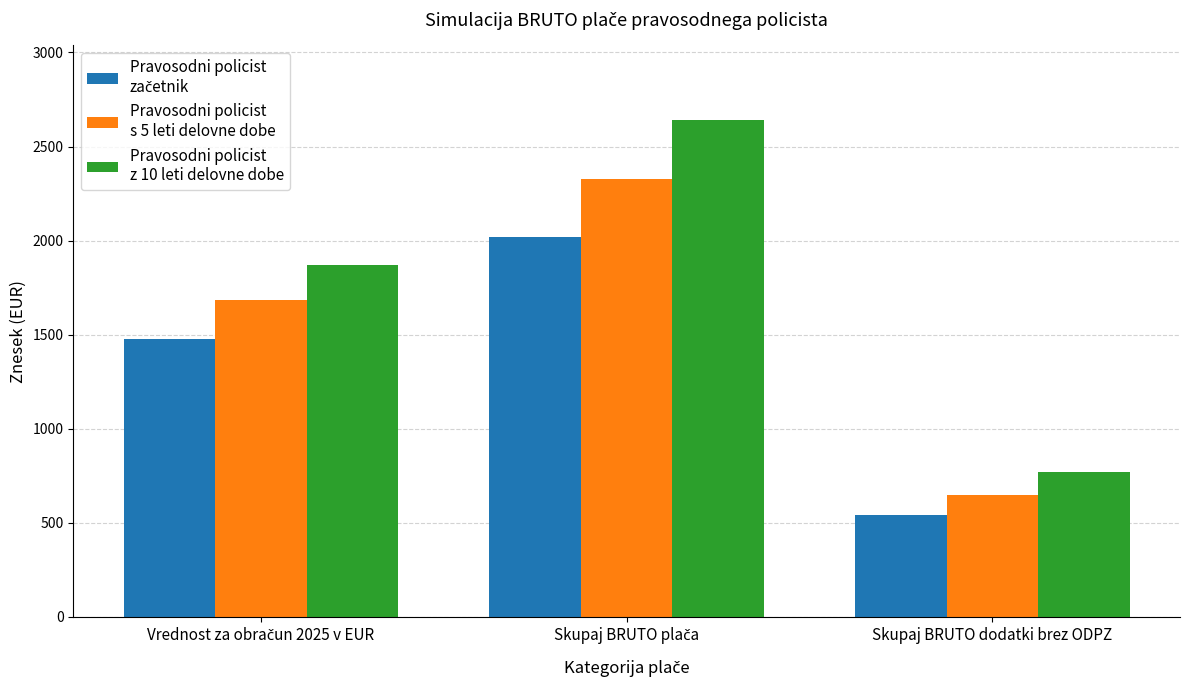

What is the total value across all series at Skupaj BRUTO dodatki brez ODPZ?

1961.2